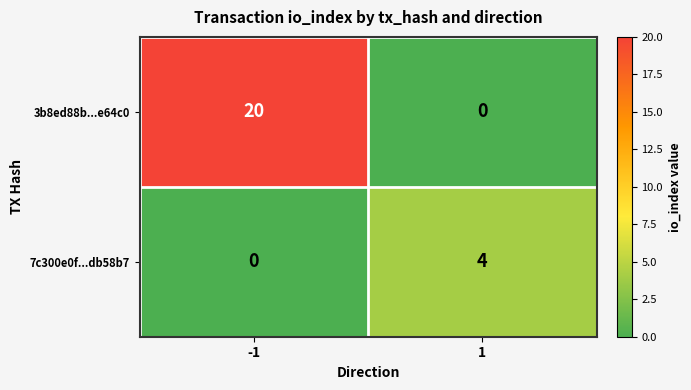

Which series has the widest spread of values?

3b8ed88b...e64c0